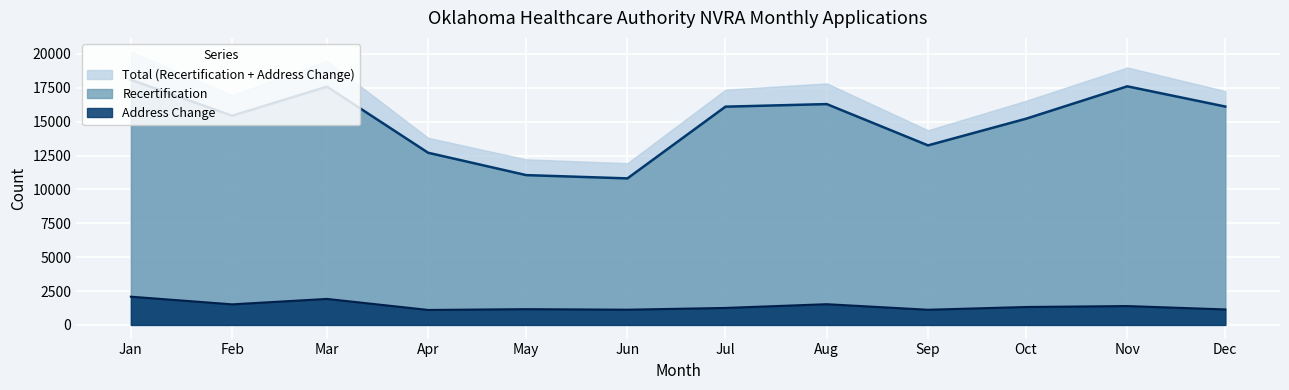

True or false: Recertification has a value of 27754 at Jan.

False